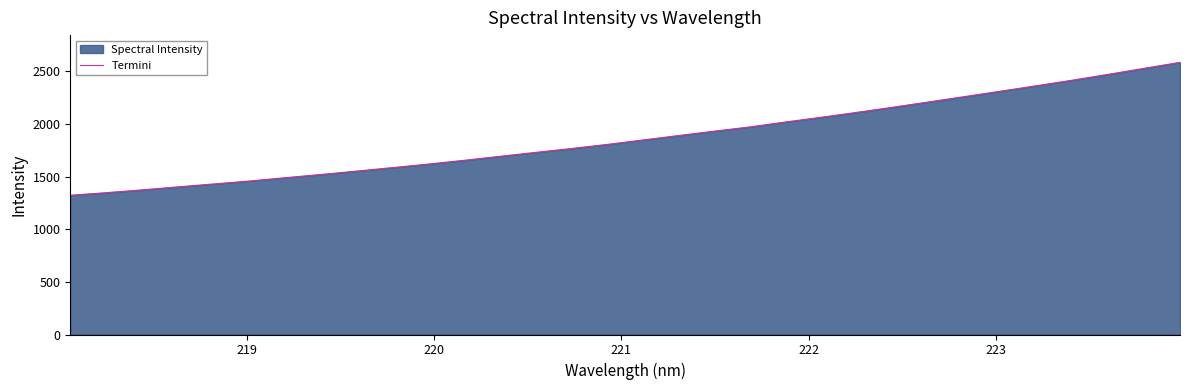

What is the minimum value shown in the chart?

1322.9